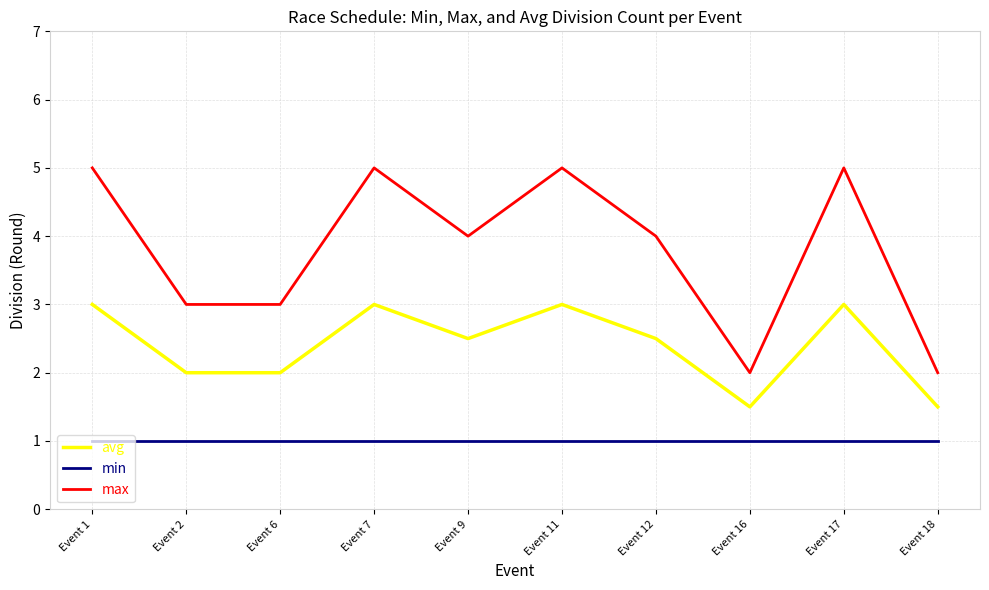

Is the value of max at Event 6 greater than the value of min at Event 12?

Yes